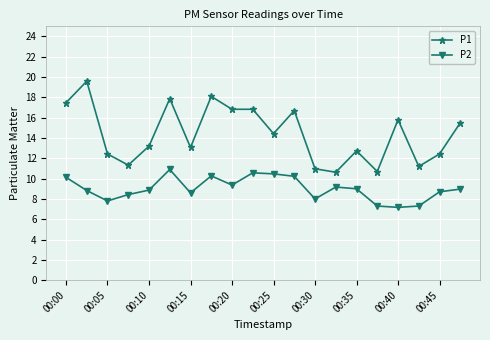

Which series has the largest total across all categories?

P1